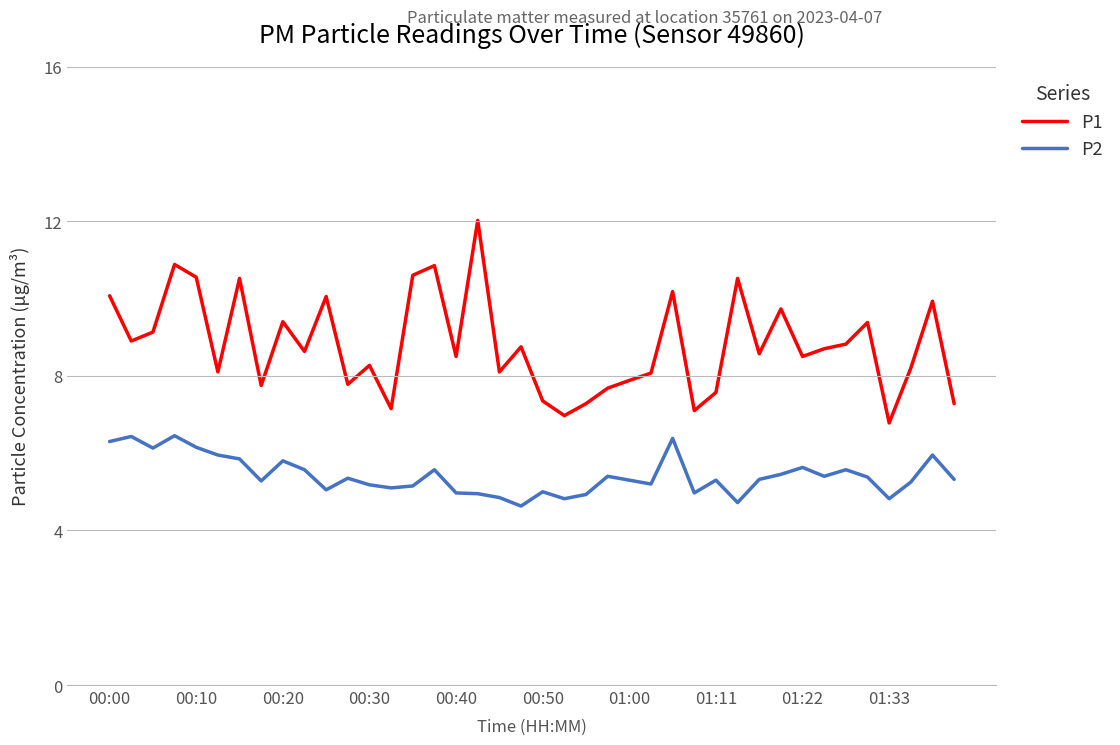

What is the minimum value shown in the chart?

4.6